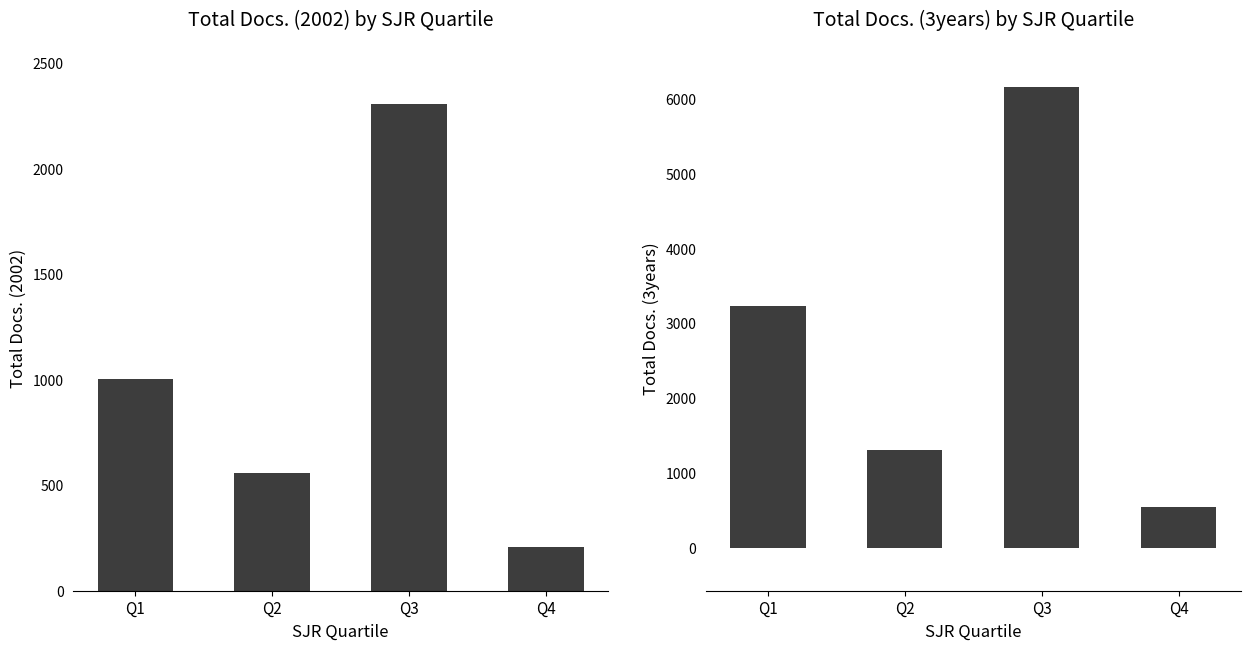

At which category is the sum across all series the highest?

Q3